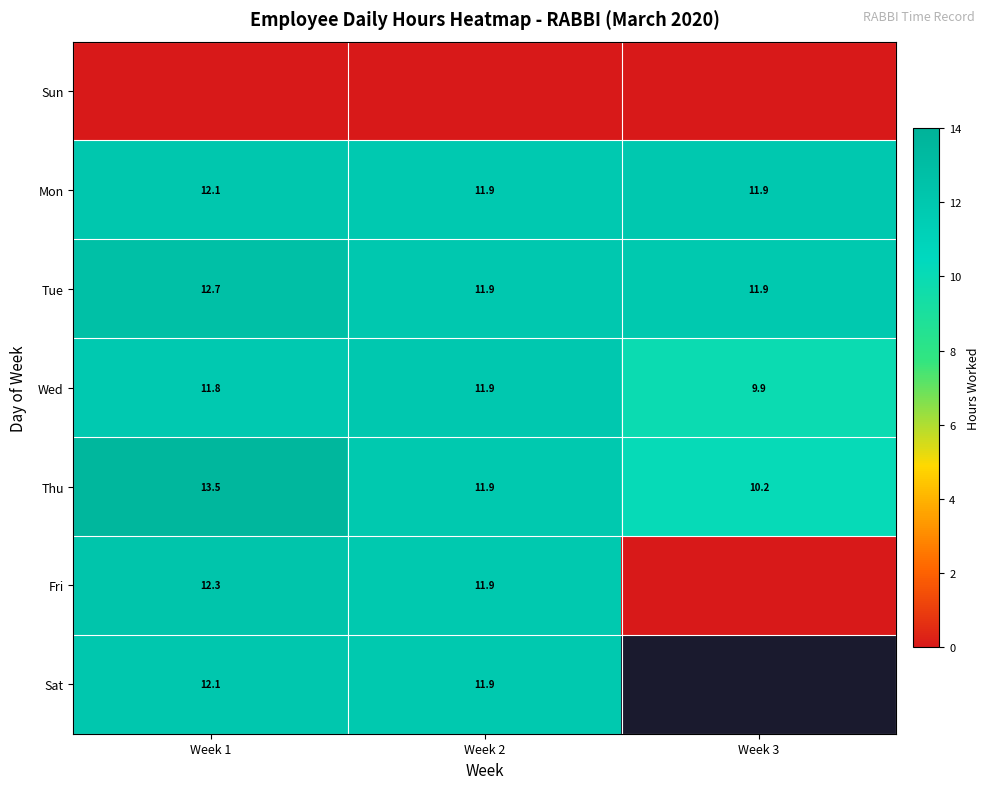

At which label does Wed reach its peak?

Week 2